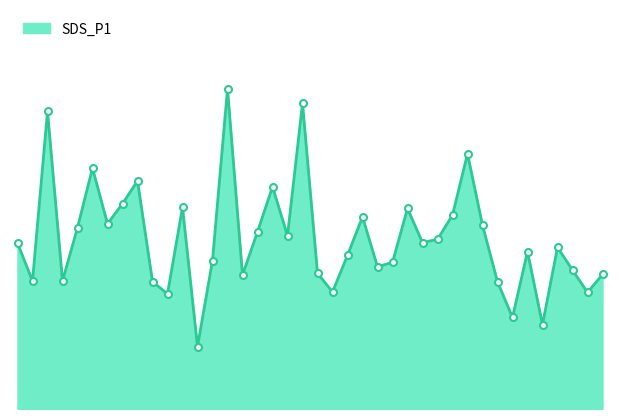

Does the chart display data point markers on the line(s)?

No